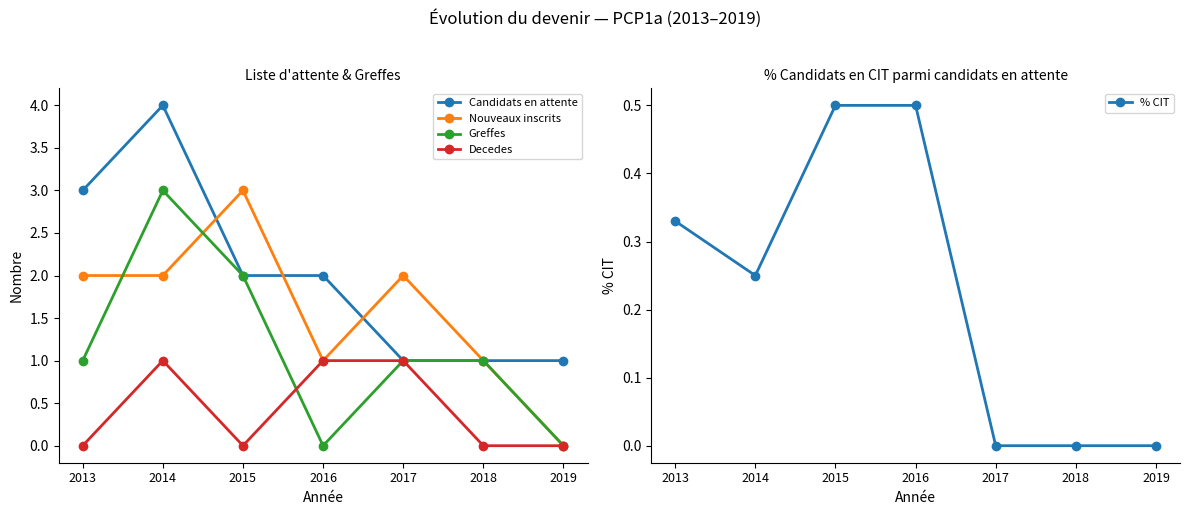

How many categories are shown in the chart?

7